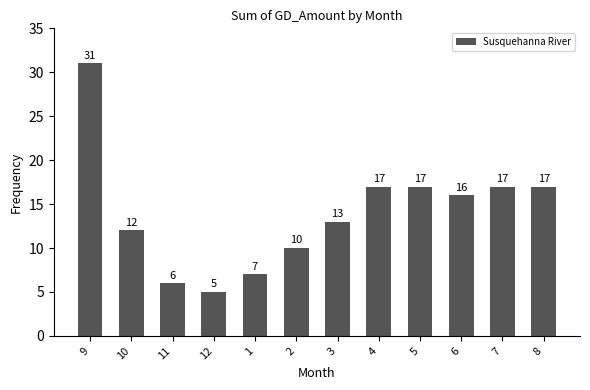

Reading left to right, transcribe all the data shown in this chart.

31	12	6	5	7	10	13	17	17	16	17	17